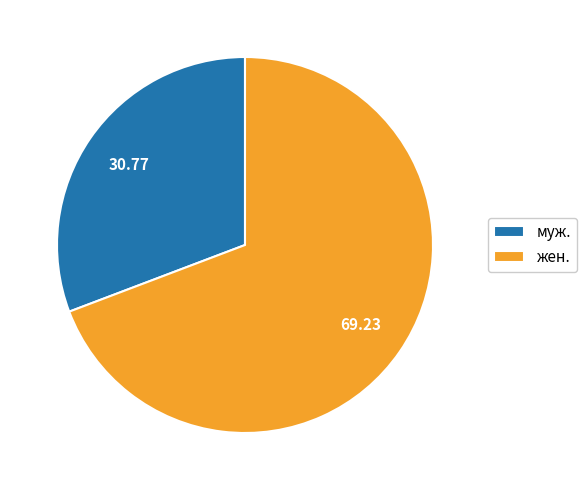

Is the sum of жен. and муж. greater than half?

Yes